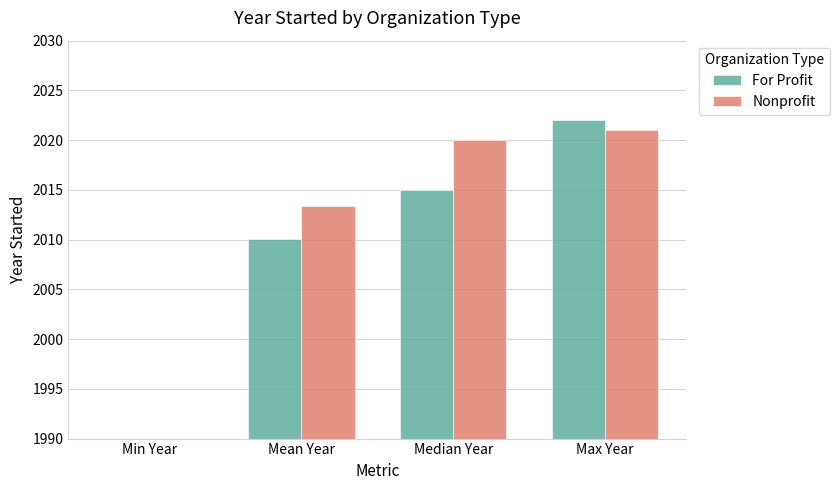

Reading left to right, transcribe all the data shown in this chart.

For Profit: 1977.0	2010.1	2015.0	2022.0
Nonprofit: 1990.0	2013.4	2020.0	2021.0